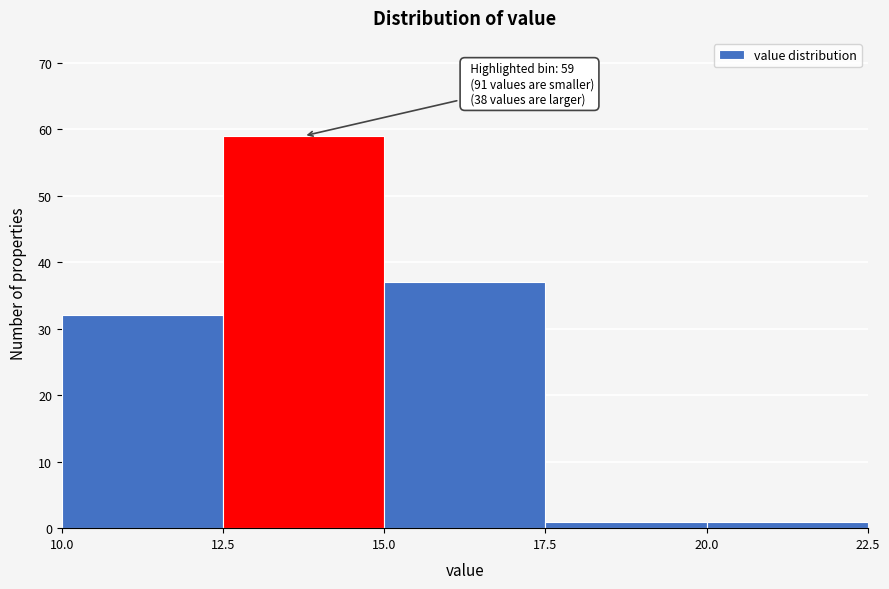

Which range on the x-axis has the tallest bar?

12.5 to 15.0